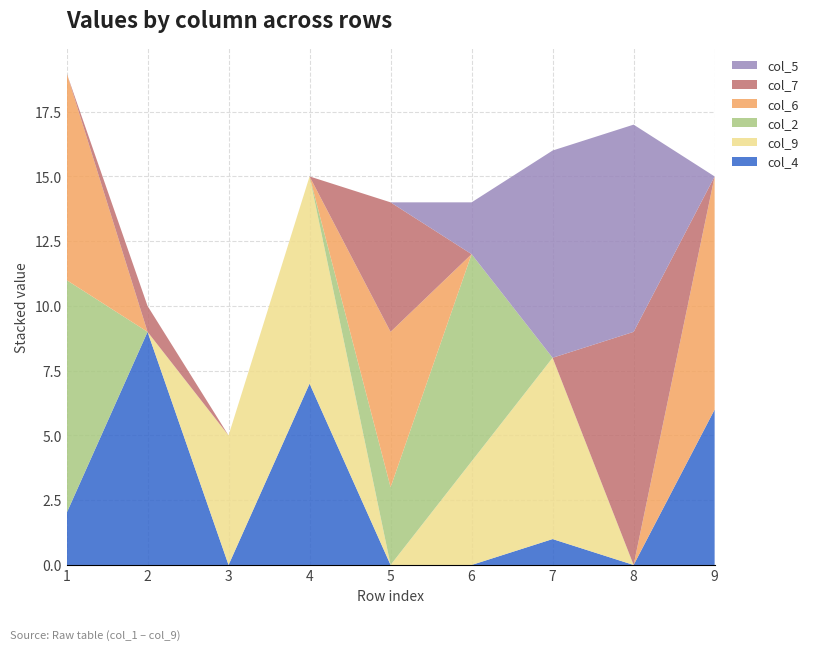

Reading left to right, list all the values displayed in this chart.

col_4: 2	9	0	7	0	0	1	0	6
col_9: 0	0	5	8	0	4	7	0	0
col_2: 9	0	0	0	3	8	0	0	0
col_6: 8	0	0	0	6	0	0	0	9
col_7: 0	1	0	0	5	0	0	9	0
col_5: 0	0	0	0	0	2	8	8	0